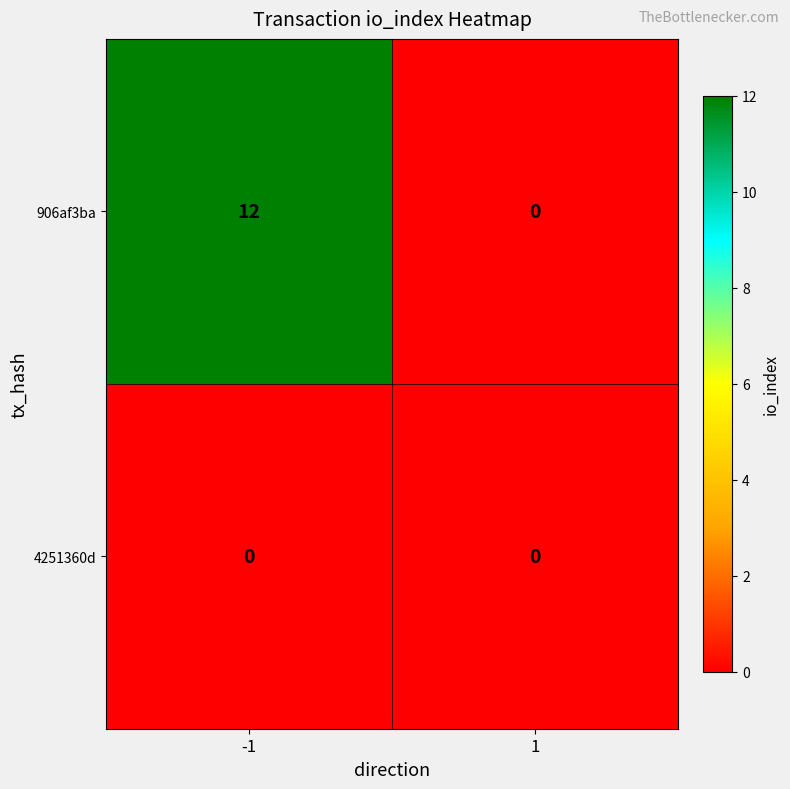

Reading left to right, transcribe all the data shown in this chart.

906af3ba: 12	0
4251360d: 0	0